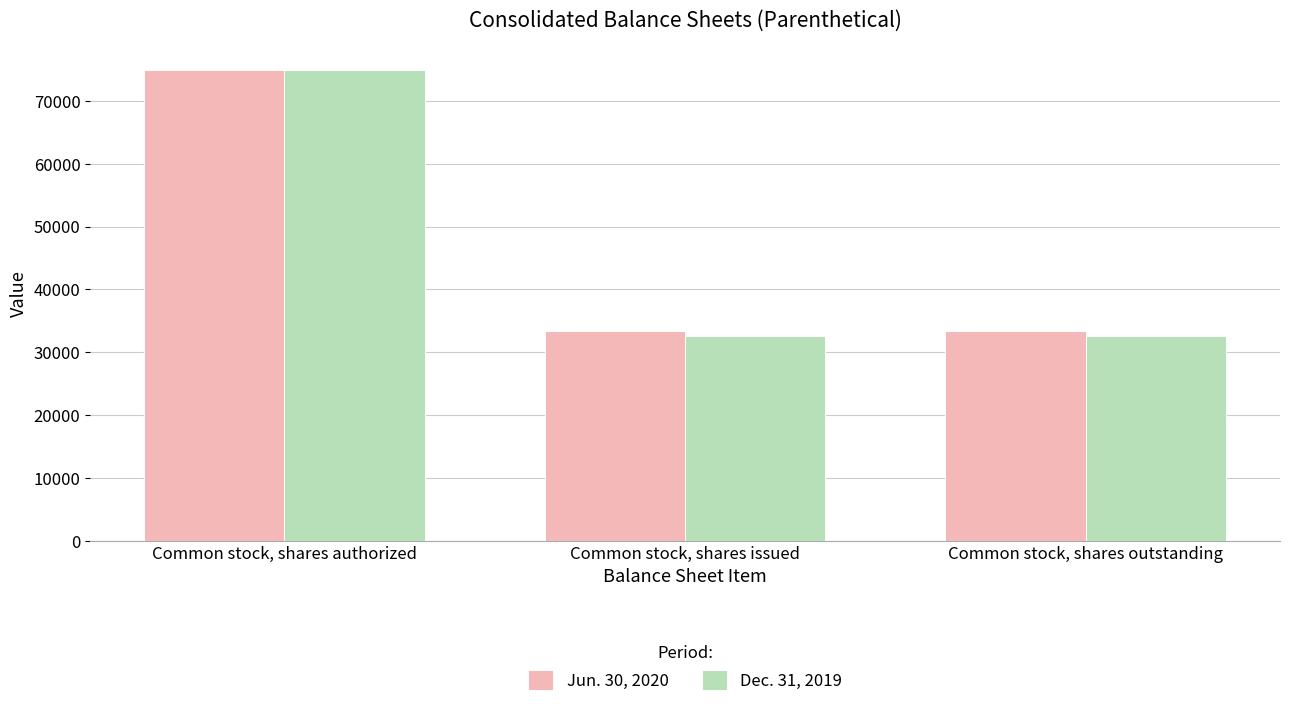

At how many categories does at least one series exceed 72474?

1